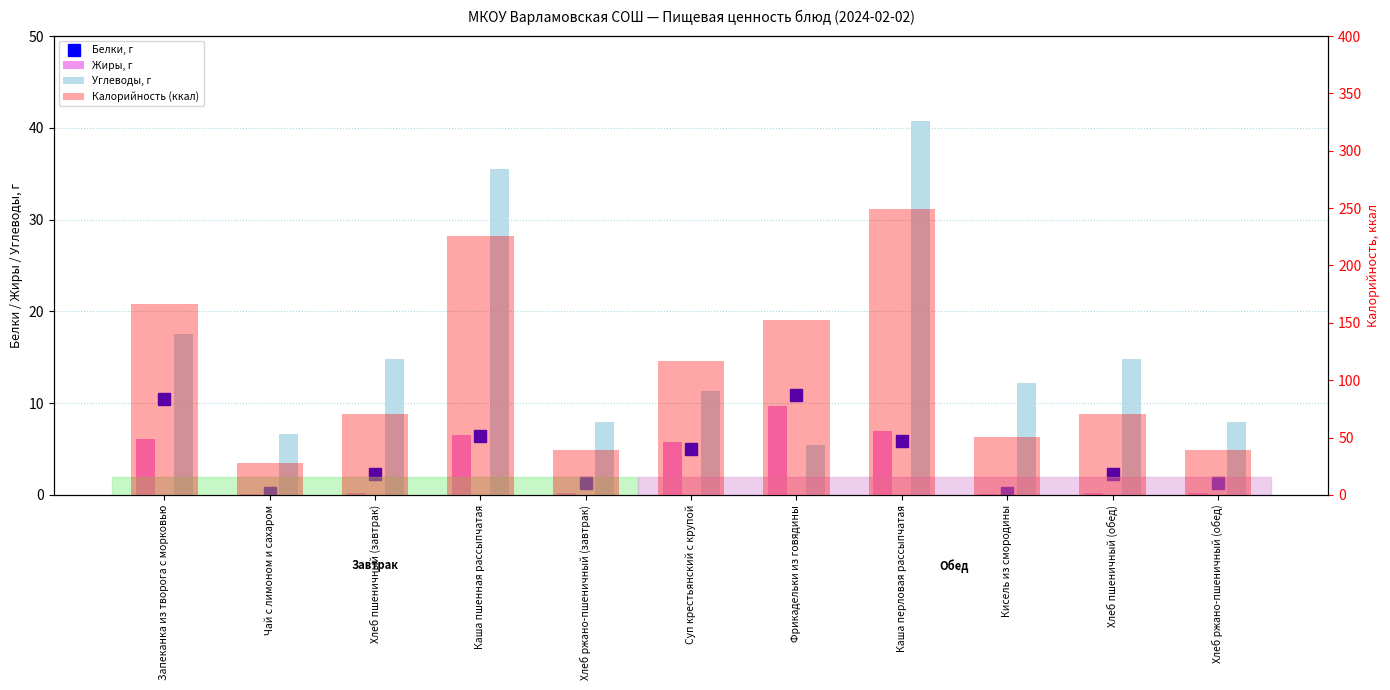

What is the sum of all Углеводы, г values?

174.6